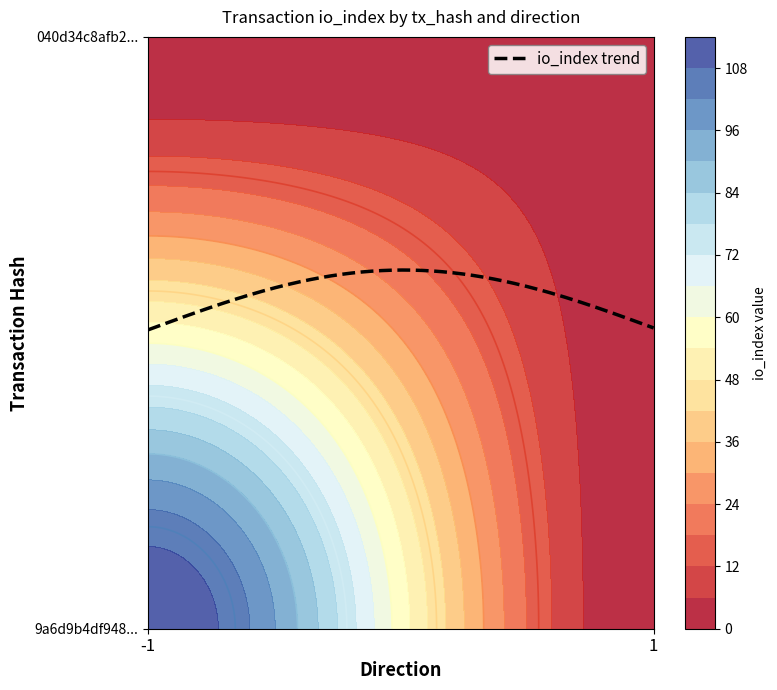

At io_index, list the series in order from smallest to largest.

040d34c8afb28dd7698c67b1d148406eb40fc02, 9a6d9b4df9485c4ea675e0629e952e7916df818